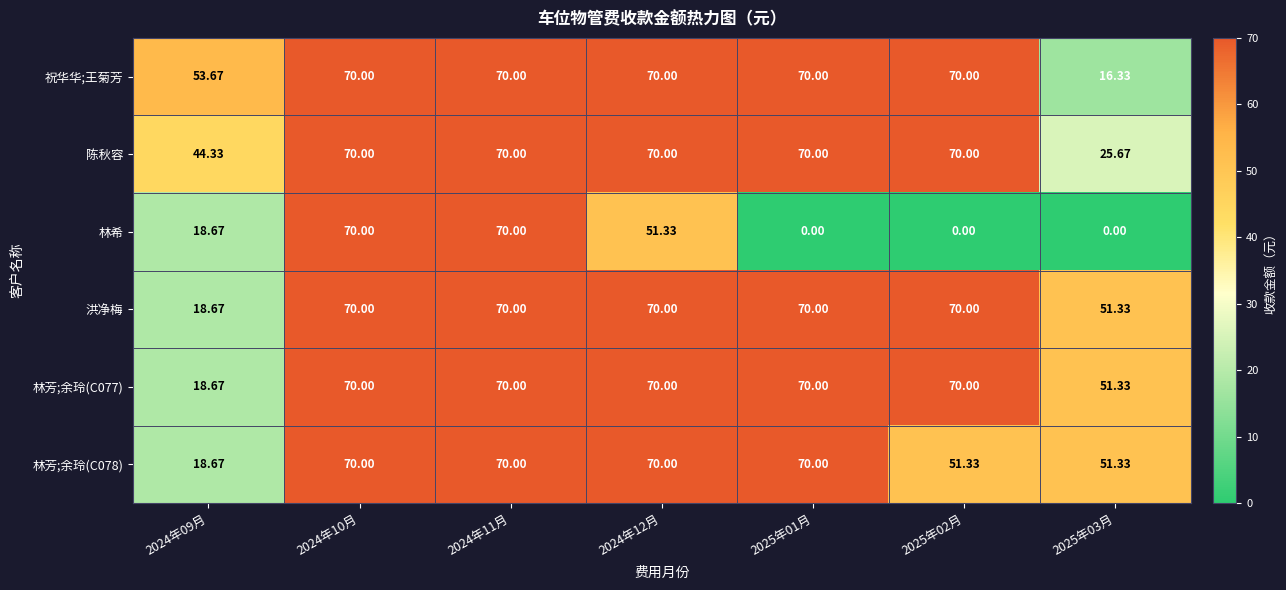

Which series has the widest spread of values?

林希